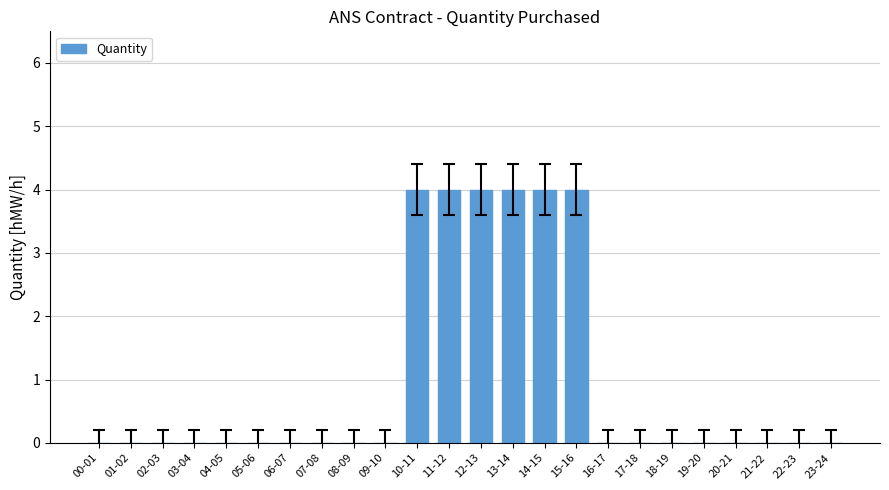

What is the greatest value displayed?

4